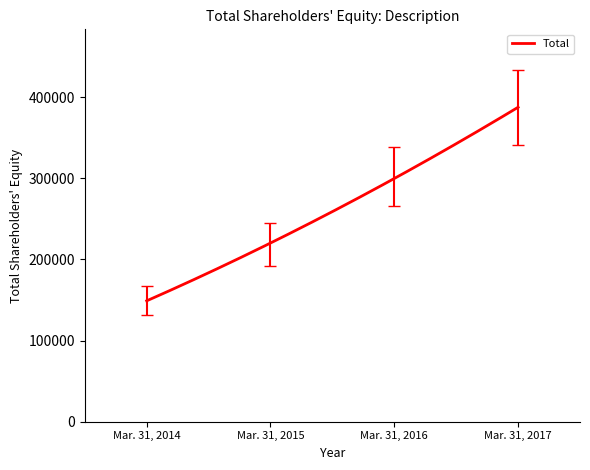

What is the average value?

262021.5